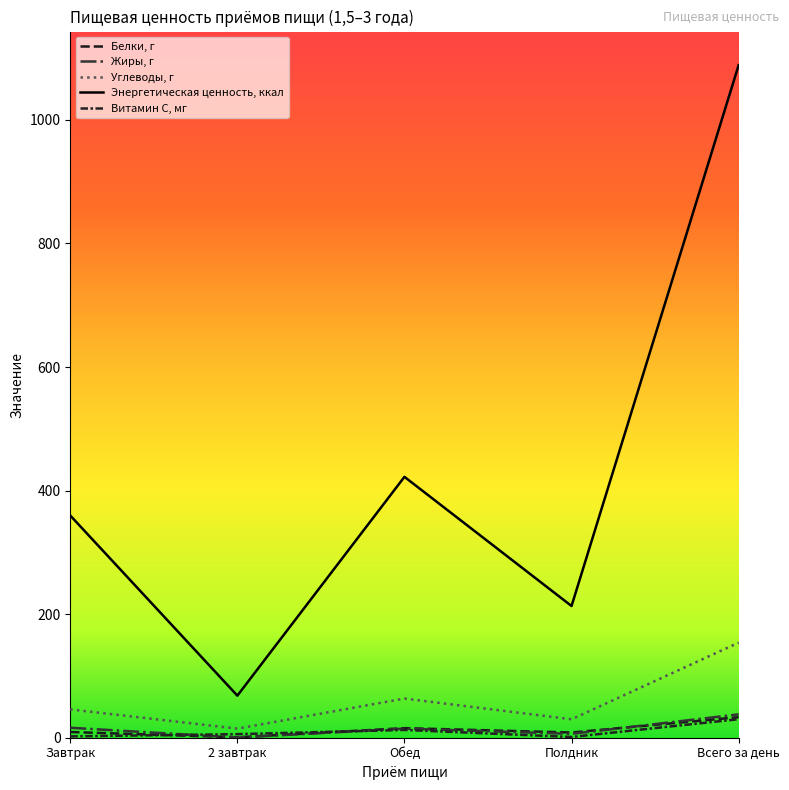

Is the value of Углеводы, г at Обед greater than the value of Энергетическая ценность, ккал at 2 завтрак?

No